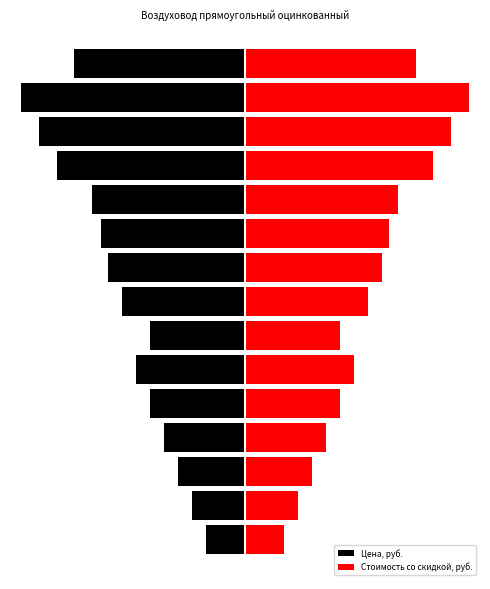

What is the difference between the highest and lowest values at 9?

8016.8